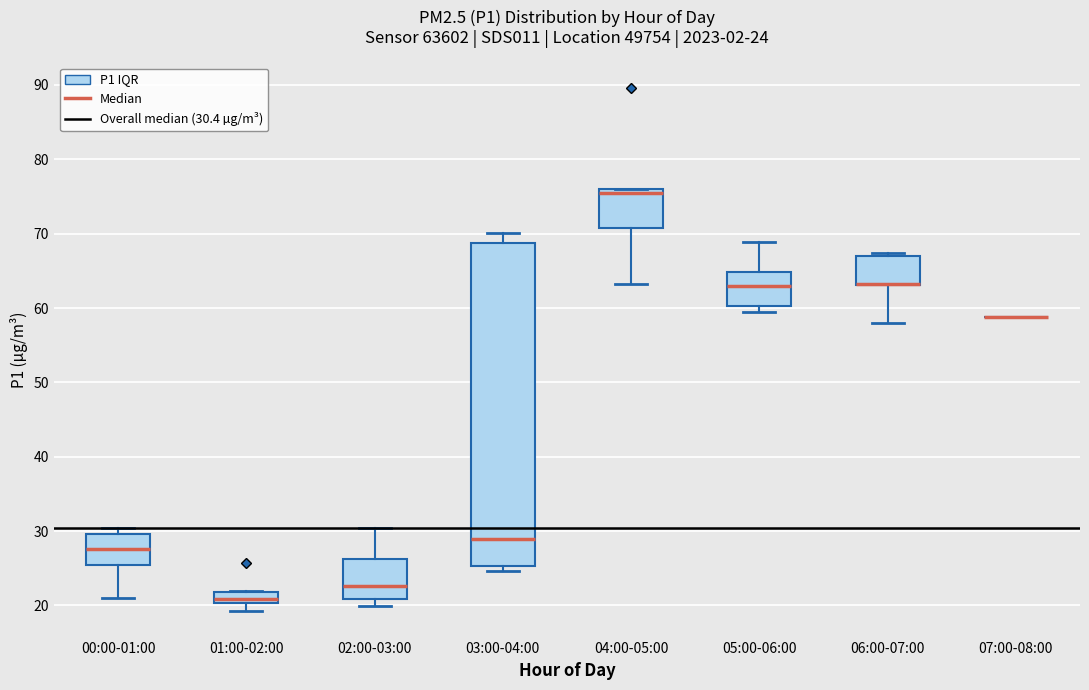

Which box is the tallest, from its lower edge to its upper edge?

03:00-04:00